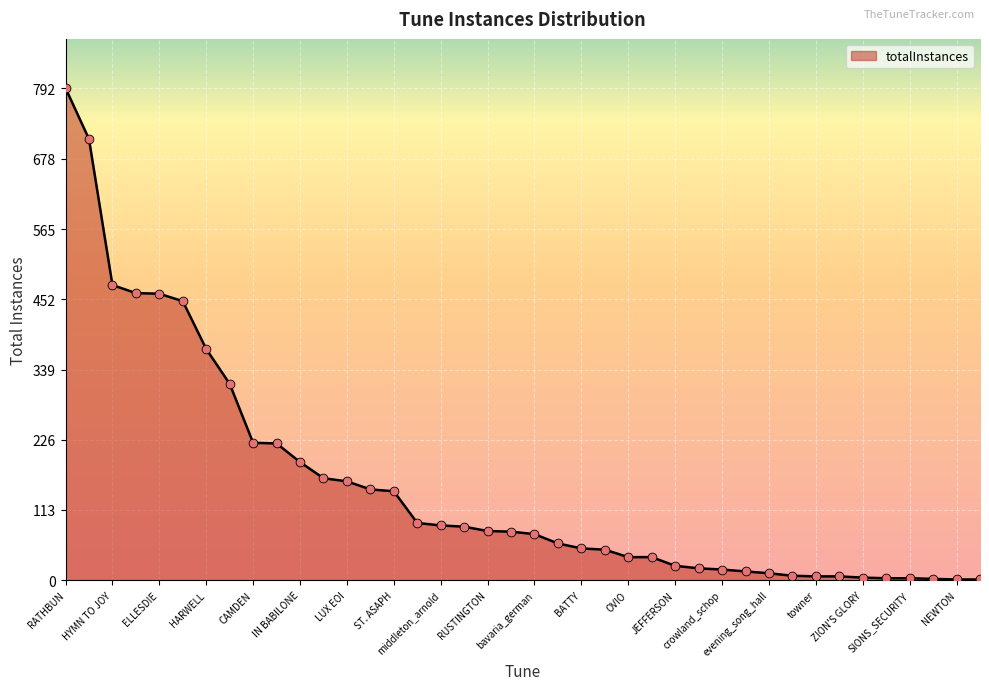

What is the difference between the maximum and minimum values?

791